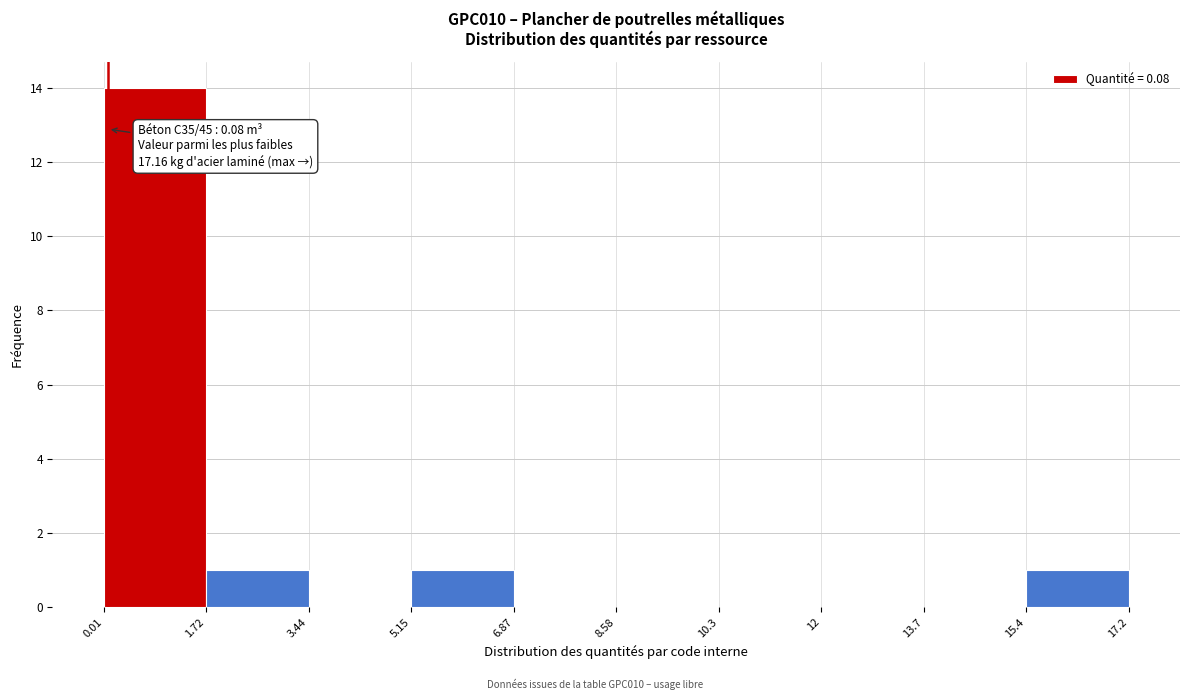

Over which range of the x-axis is the bar tallest?

0.01 to 1.72